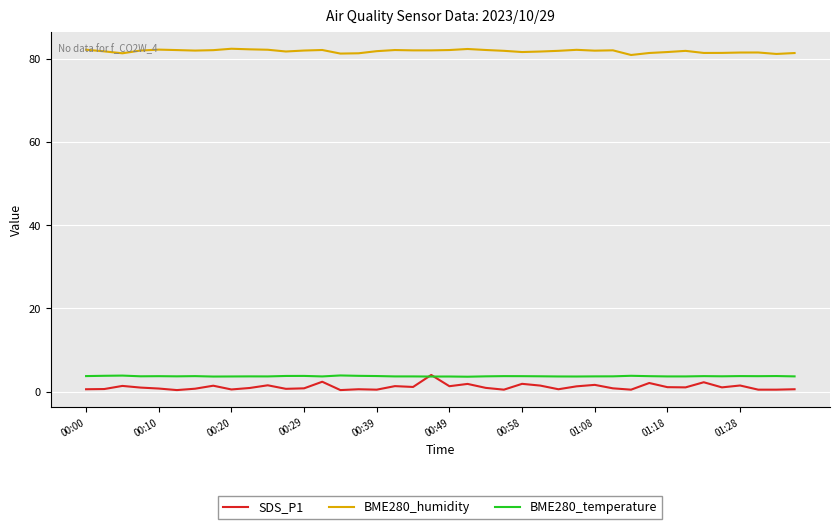

What is the highest value of the SDS_P1 series?

4.0